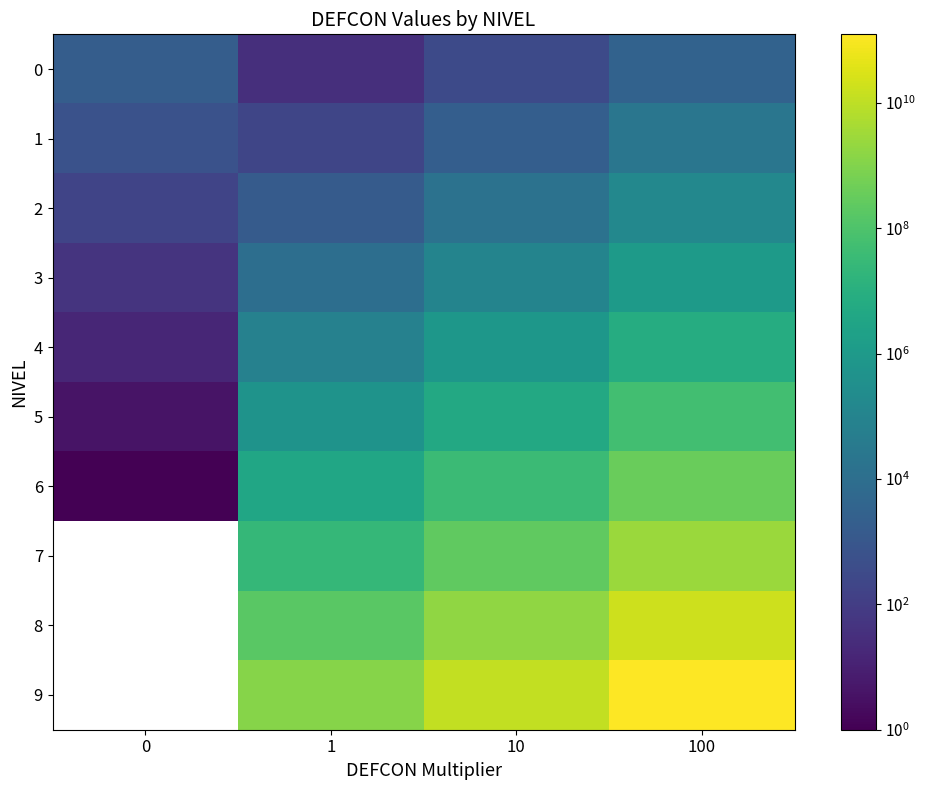

Where does the 7 series first go above 255298330?

100